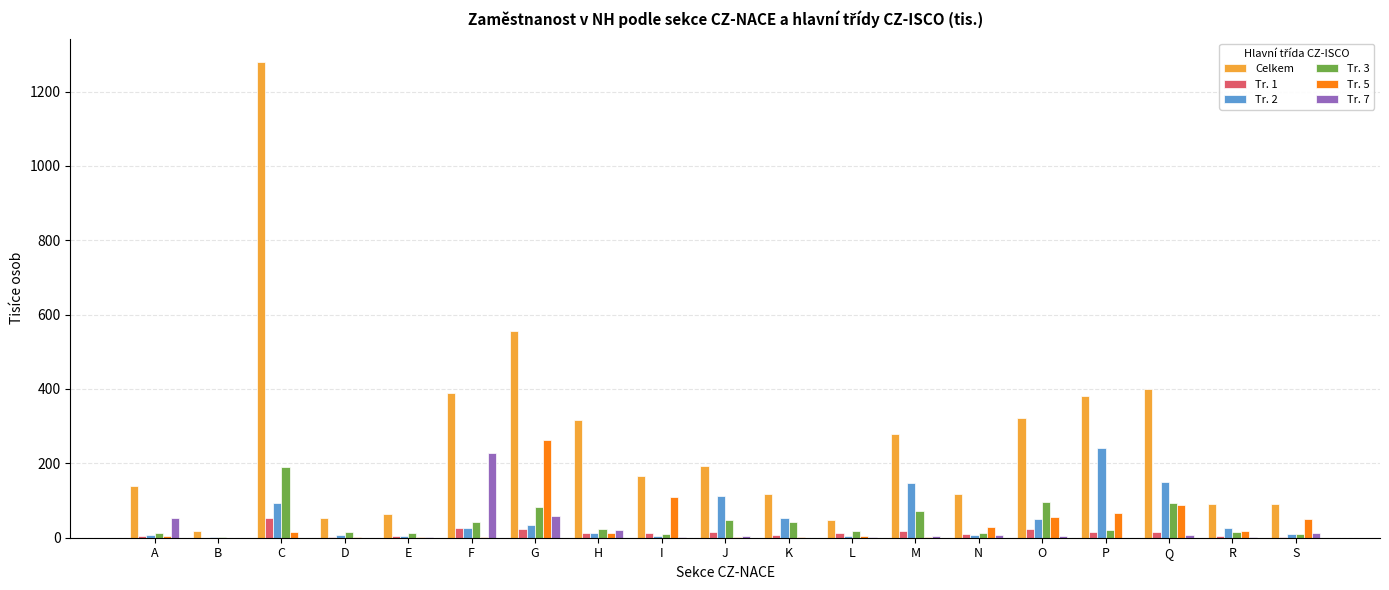

Which category has the highest value across all series?

C